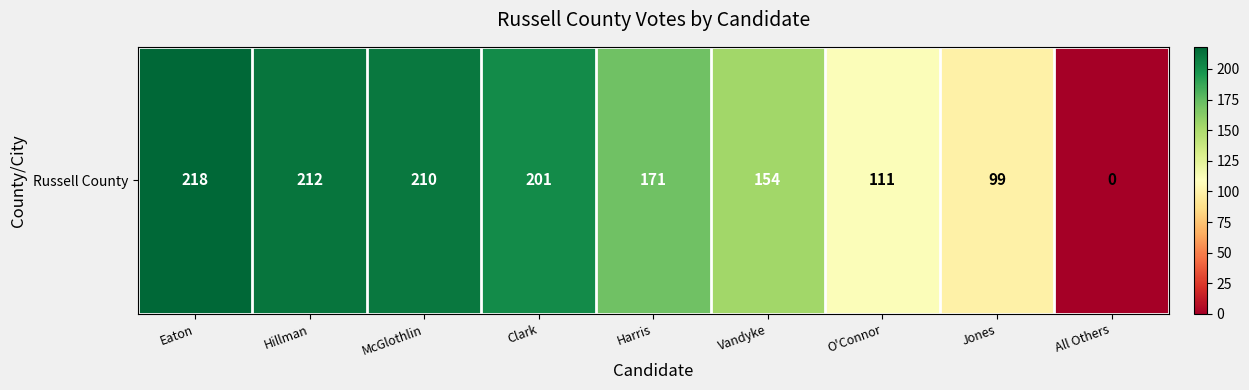

What is the change in value from Hillman to Jones?

-113